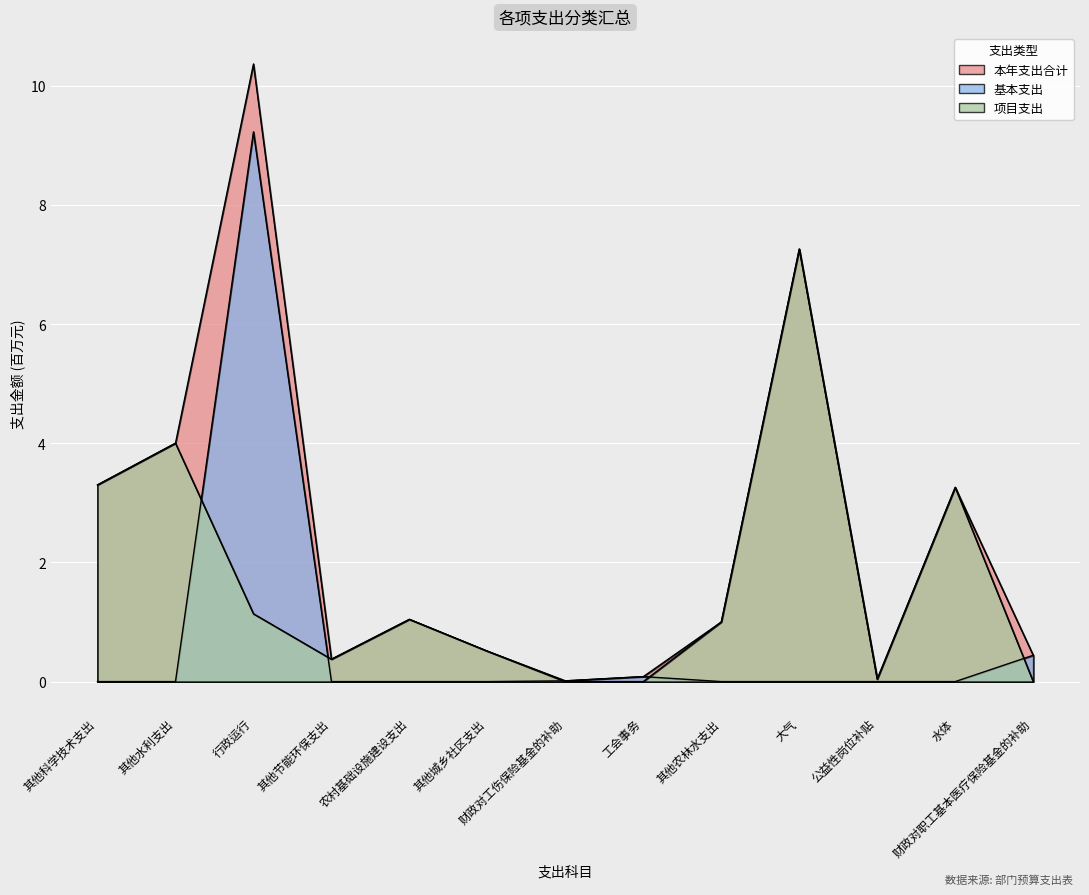

At which category does the chart reach its peak across all series?

行政运行